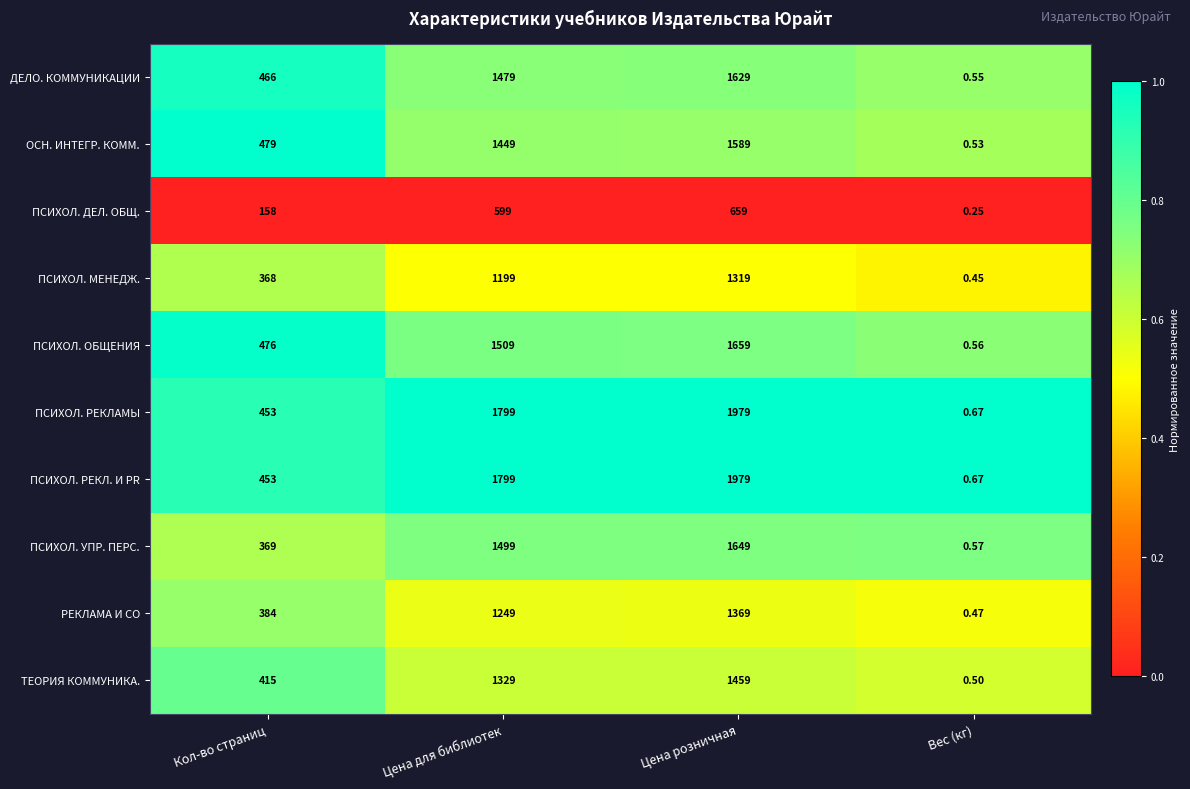

Count the number of data series in this chart.

10